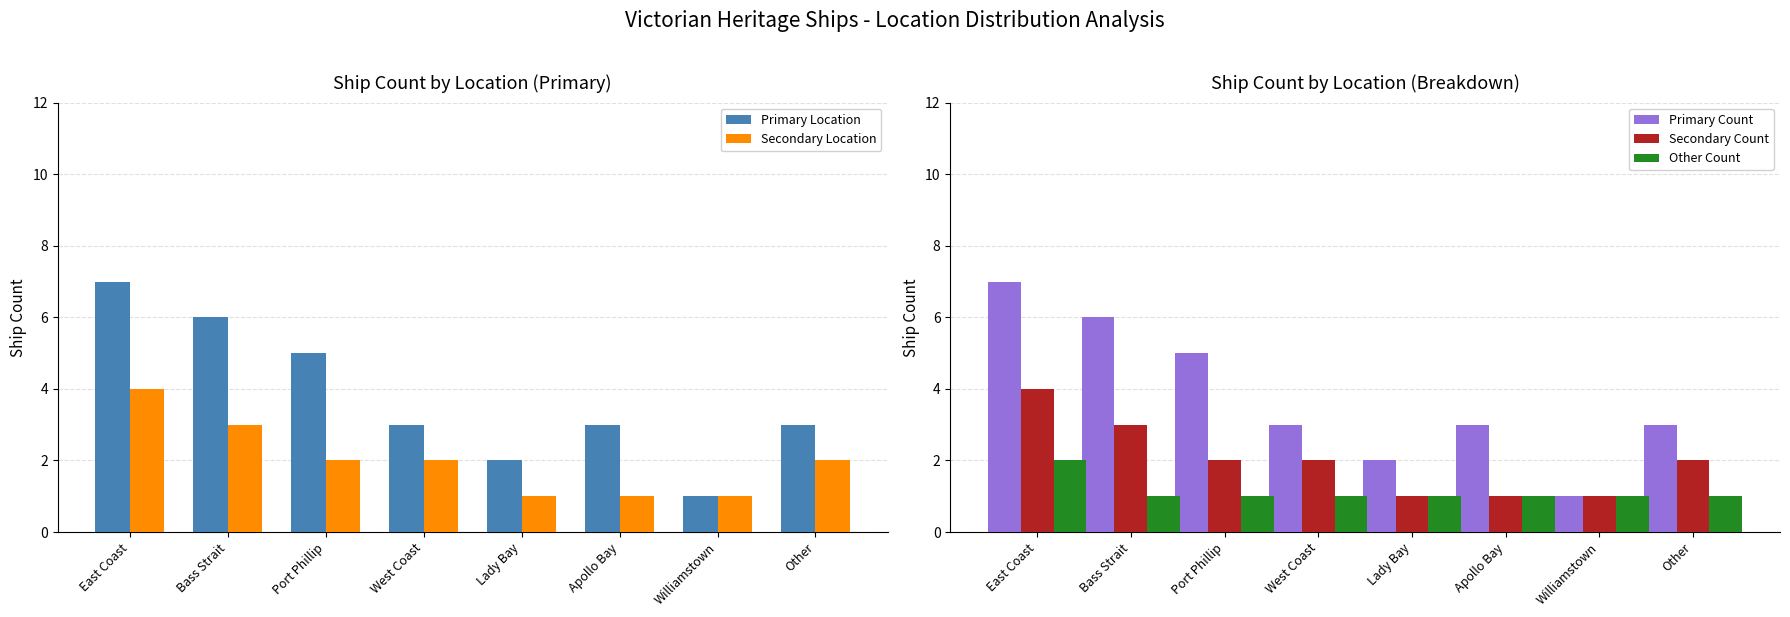

What is the difference between the highest and lowest values at Other?

2